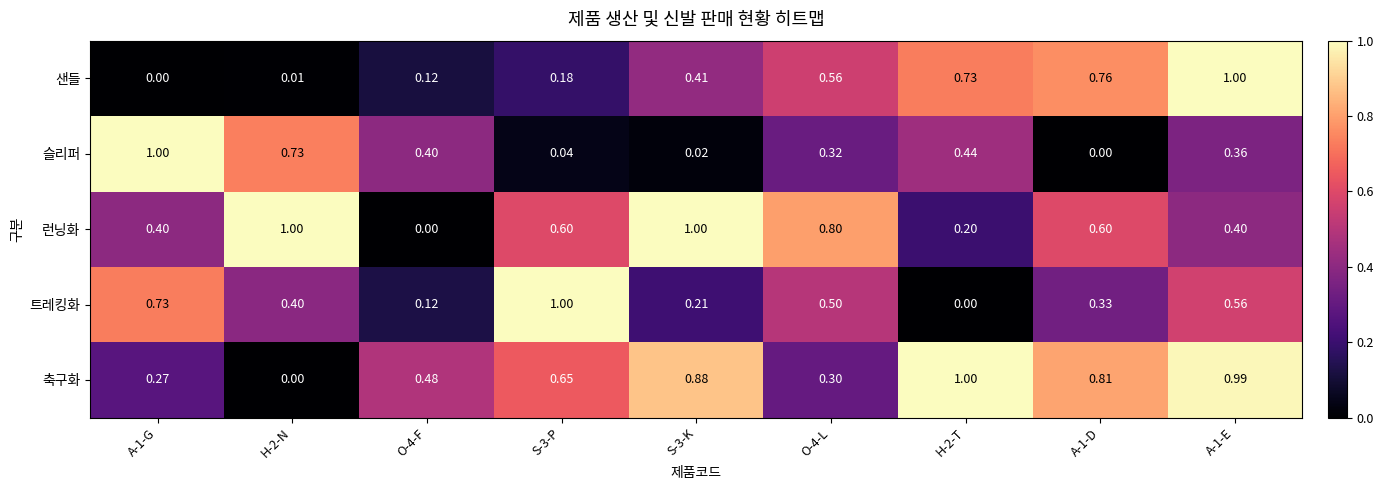

Which series changed the most between A-1-G and S-3-P?

슬리퍼